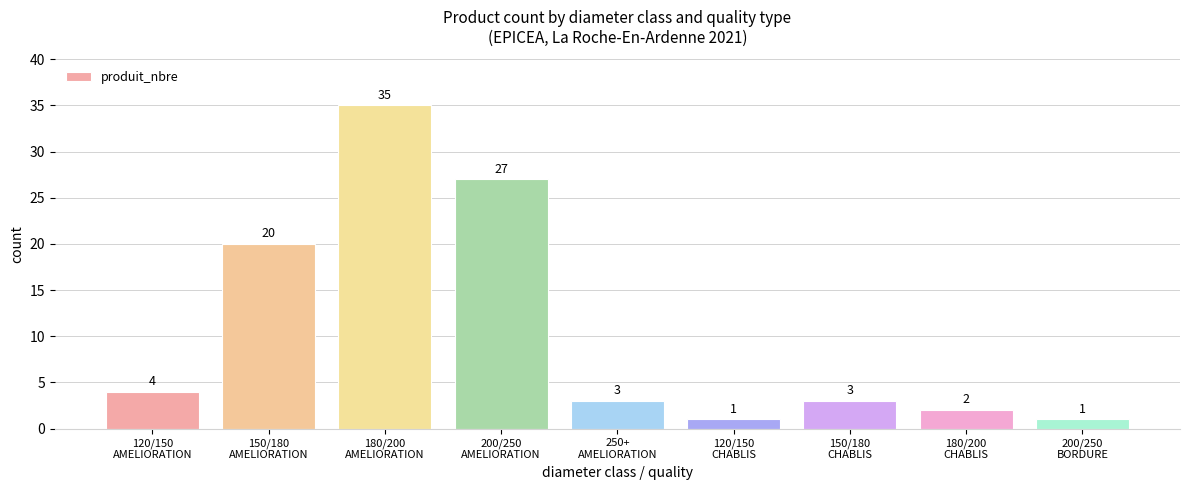

What is the change in value from 150/180
CHABLIS to 200/250
BORDURE?

-2